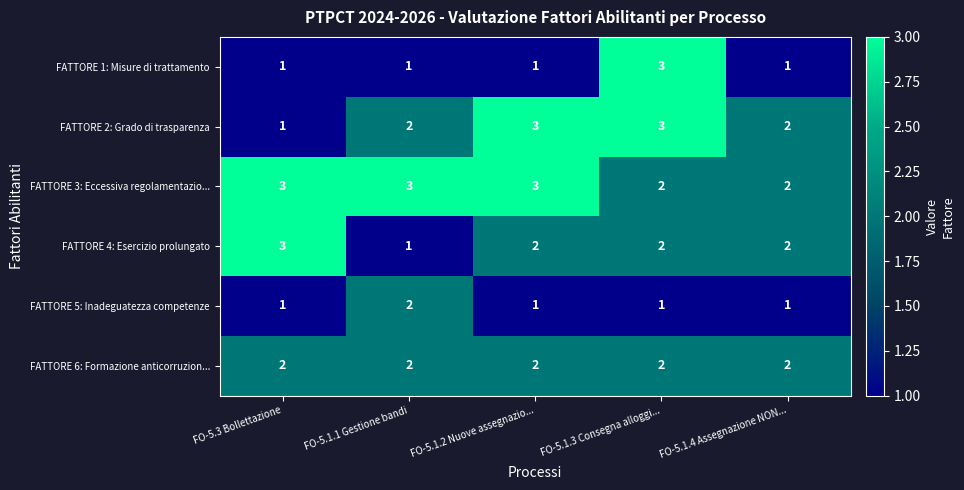

Is it true that FATTORE 6: Formazione anticorruzion... equals 2 at FO-5.3 Bollettazione?

True